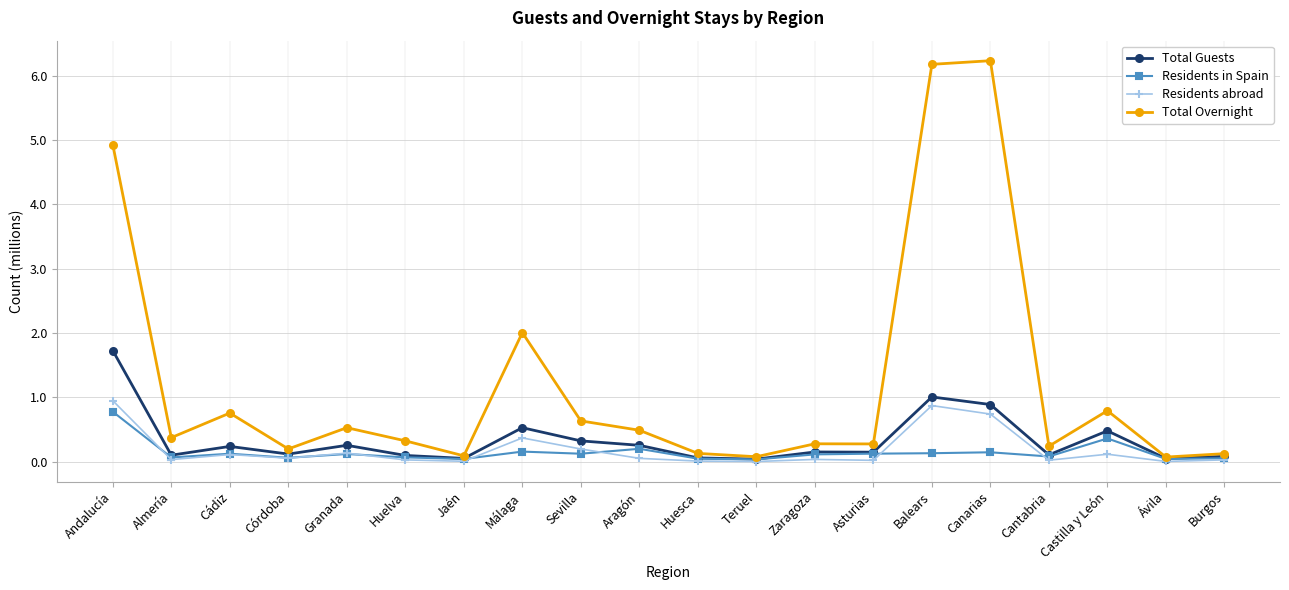

What is the total value across all series at Almería?

0.6